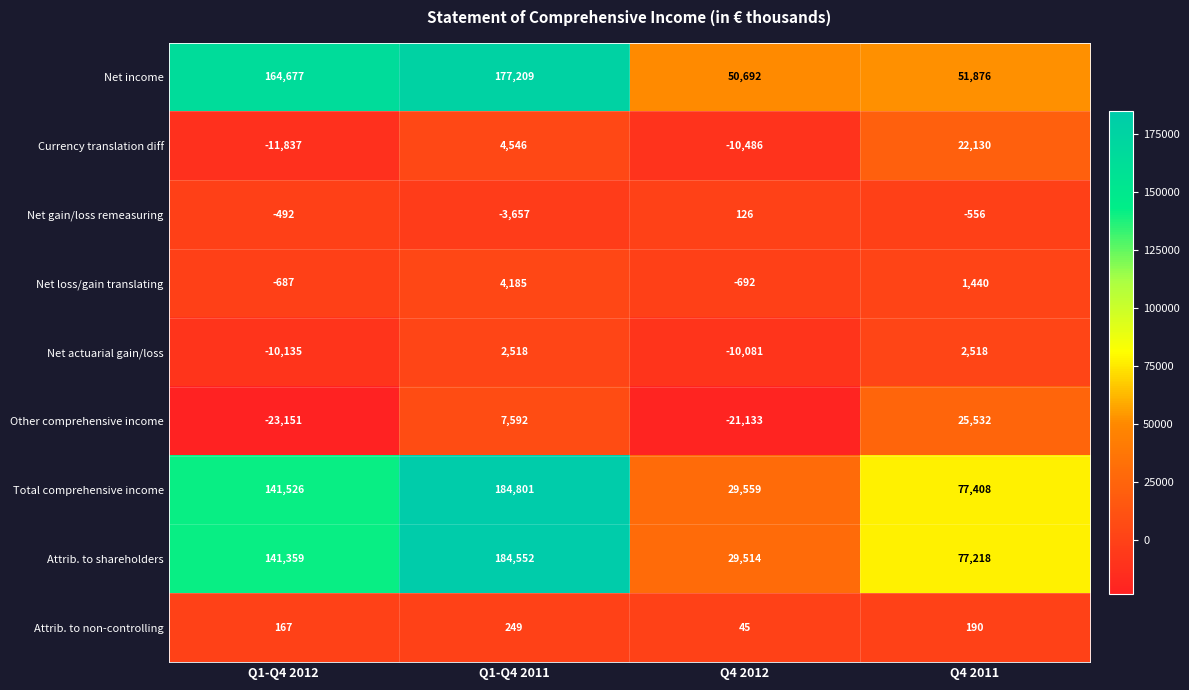

What is the total value across all series at Q1-Q4 2012?

401427